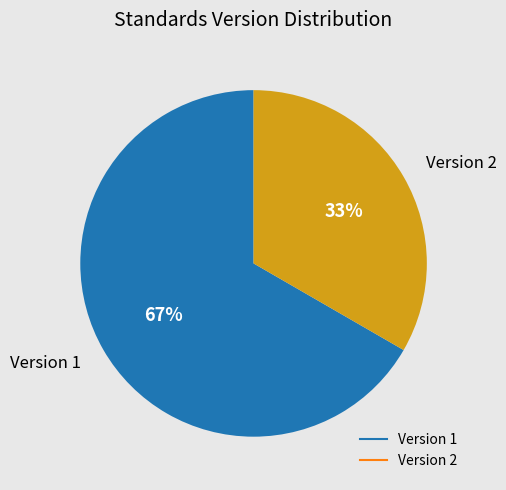

Does any single category account for the majority?

Yes